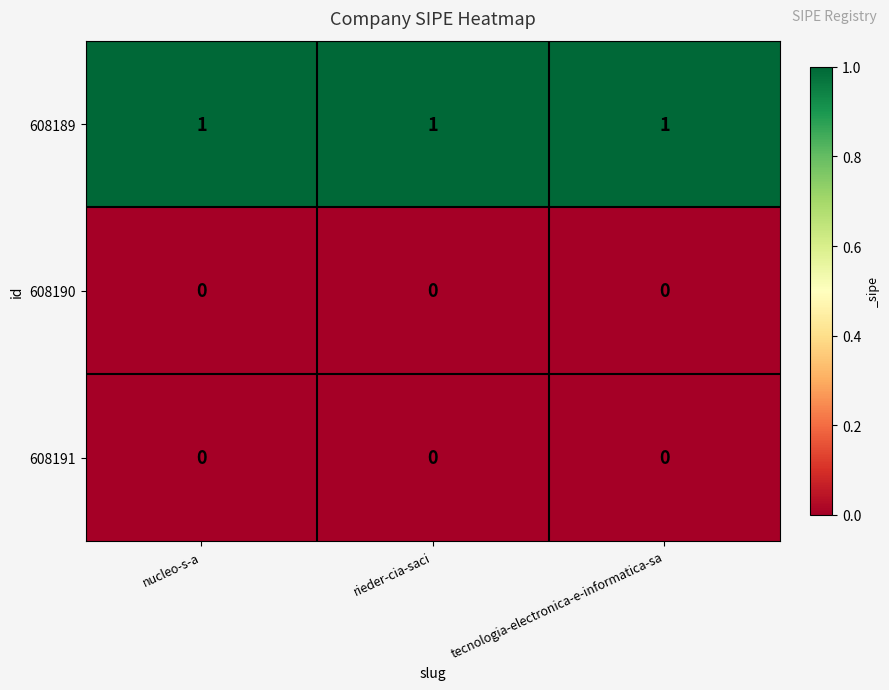

Is it true that 608191 equals 0 at rieder-cia-saci?

True